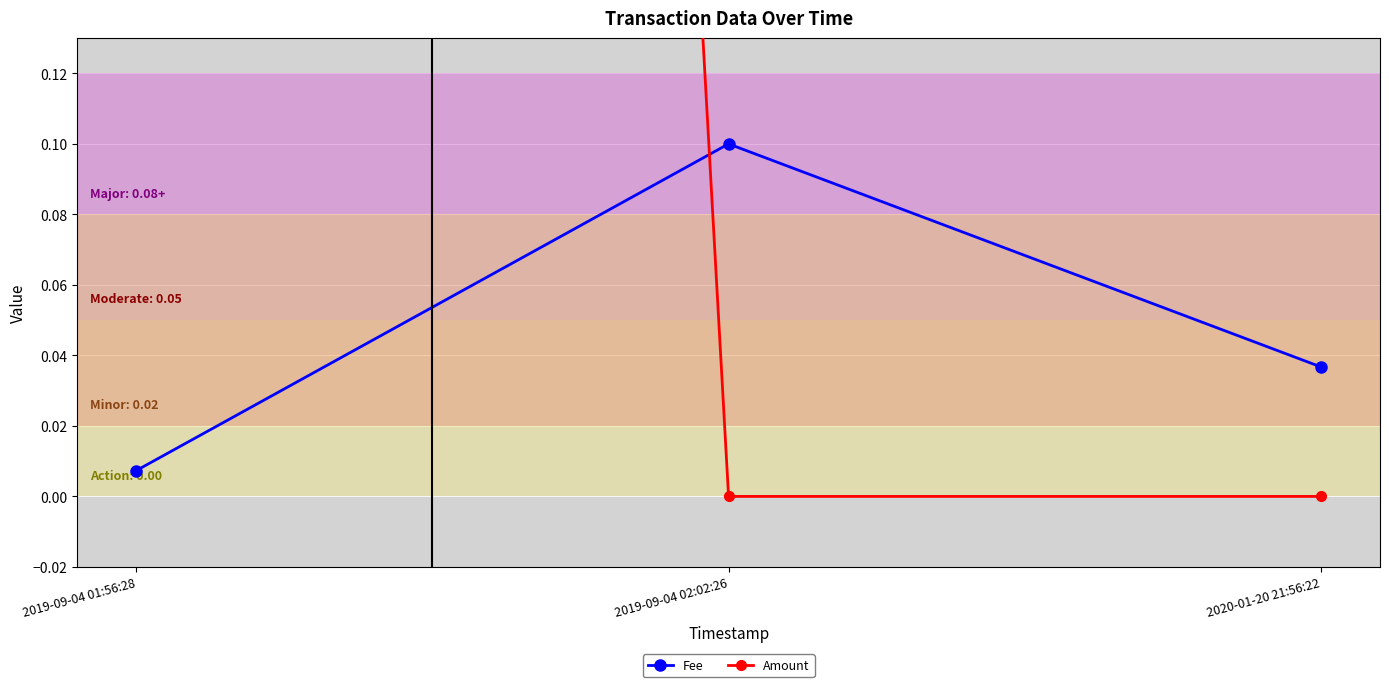

What is the label of the 2nd point from the right?

2019-09-04 02:02:26